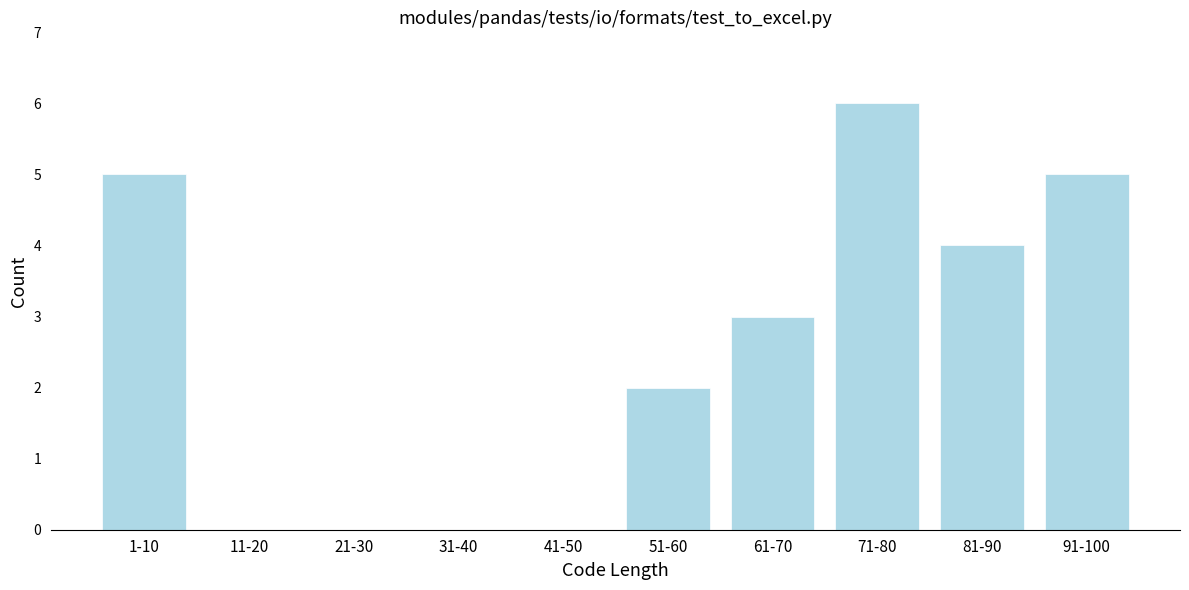

Reading left to right, transcribe all the data shown in this chart.

1-10=5	11-20=0	21-30=0	31-40=0	41-50=0	51-60=2	61-70=3	71-80=6	81-90=4	91-100=5